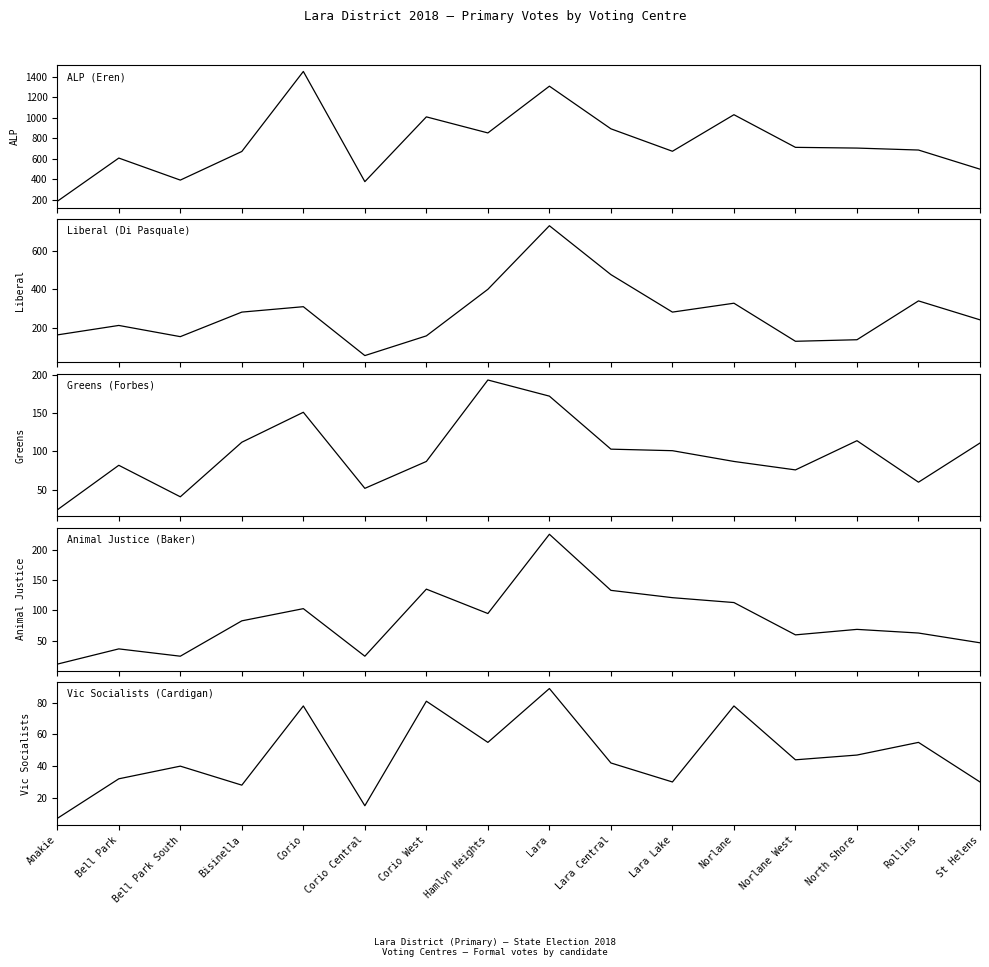

What is the sum of the Vic Socialists (Cardigan) values at Lara and Bell Park South?

129